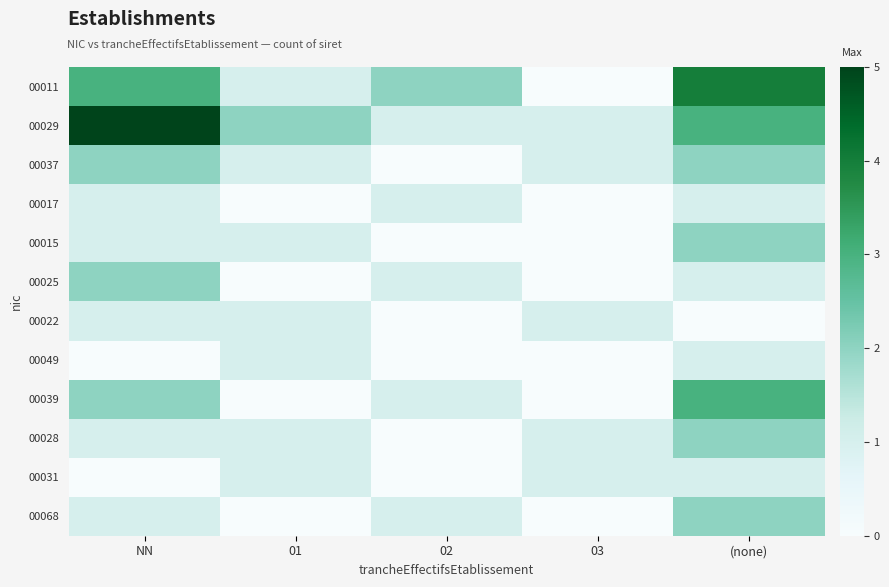

Reading right to left, what are all the values shown in this chart?

00011: (none)=4	03=0	02=2	01=1	NN=3
00029: (none)=3	03=1	02=1	01=2	NN=5
00037: (none)=2	03=1	02=0	01=1	NN=2
00017: (none)=1	03=0	02=1	01=0	NN=1
00015: (none)=2	03=0	02=0	01=1	NN=1
00025: (none)=1	03=0	02=1	01=0	NN=2
00022: (none)=0	03=1	02=0	01=1	NN=1
00049: (none)=1	03=0	02=0	01=1	NN=0
00039: (none)=3	03=0	02=1	01=0	NN=2
00028: (none)=2	03=1	02=0	01=1	NN=1
00031: (none)=1	03=1	02=0	01=1	NN=0
00068: (none)=2	03=0	02=1	01=0	NN=1